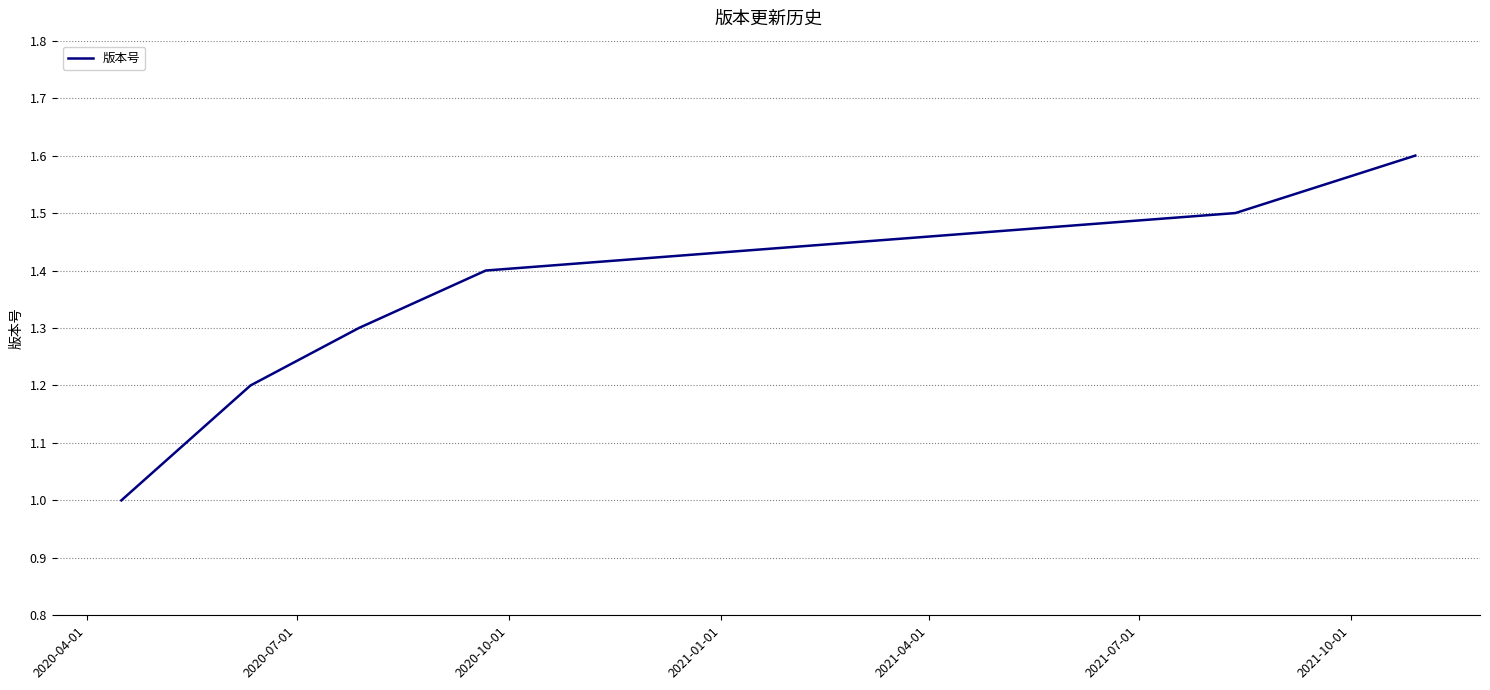

What is the difference between the second highest and second lowest values?

0.4